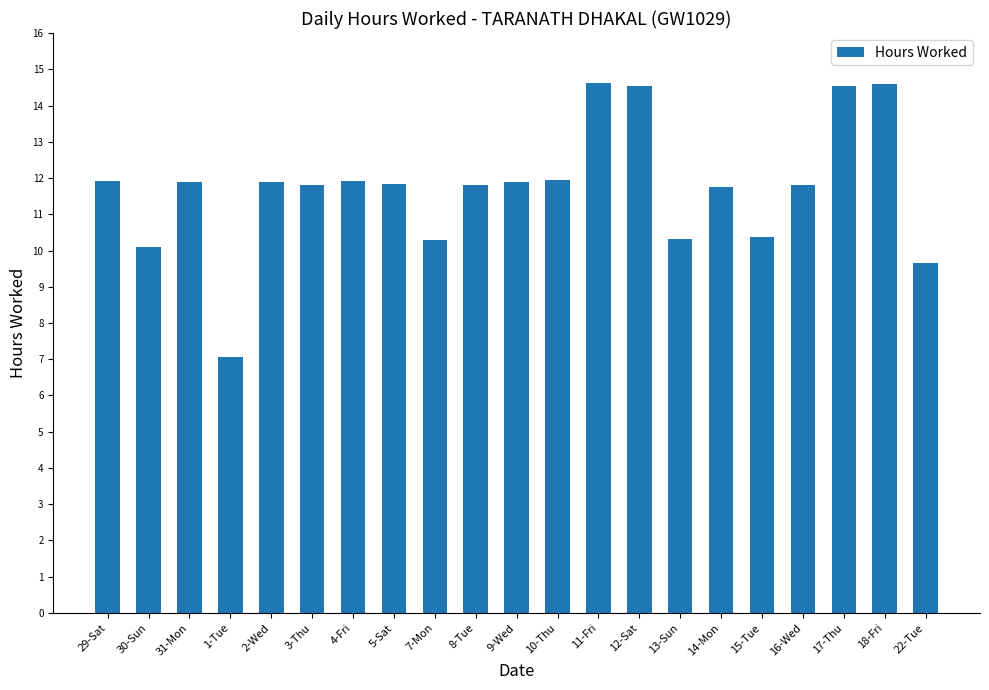

Is it true that the value at 12-Sat is 14.5?

True